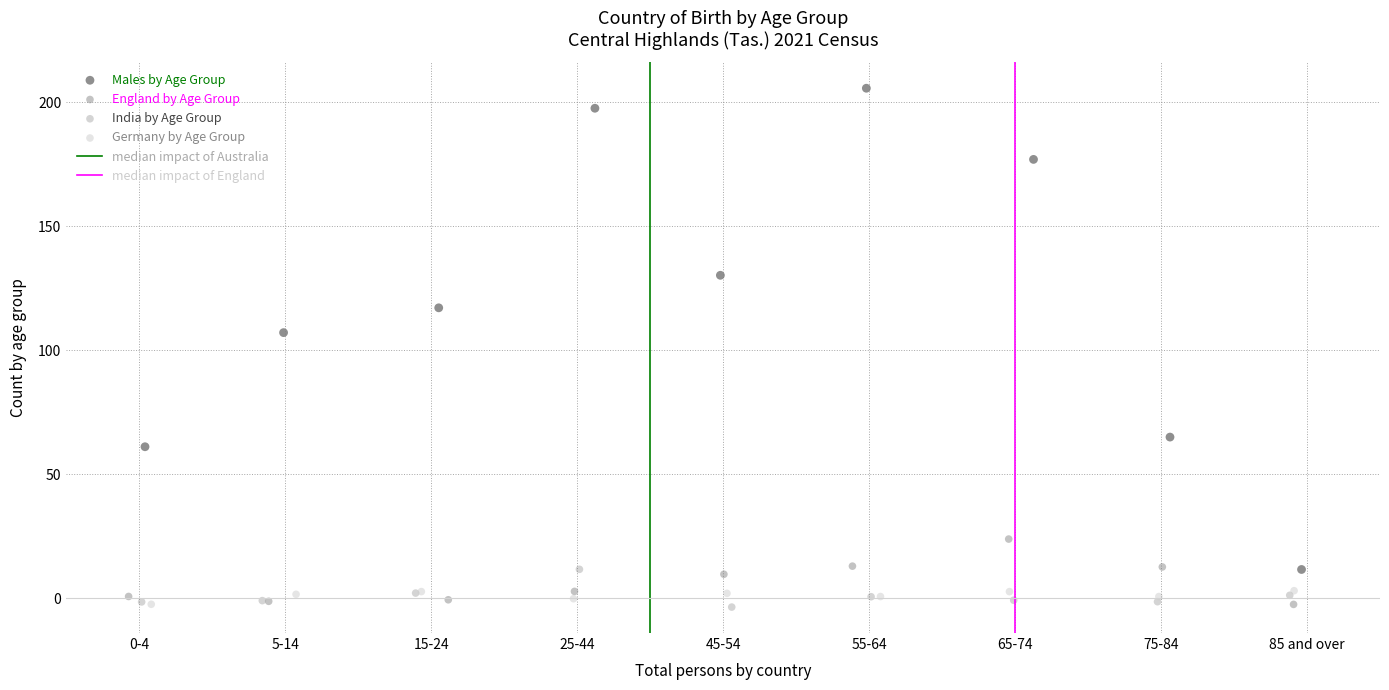

Which series has the widest spread of Y values?

Males by Age Group